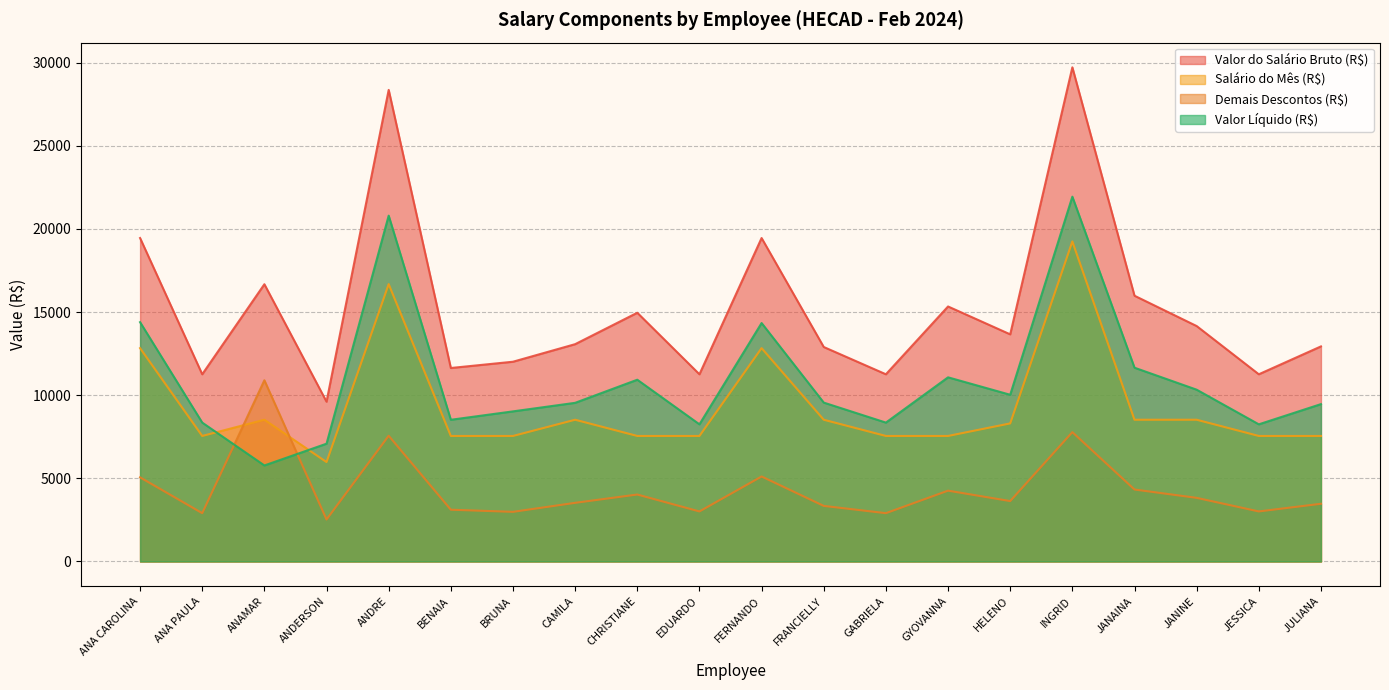

How many data points does each series have?

20